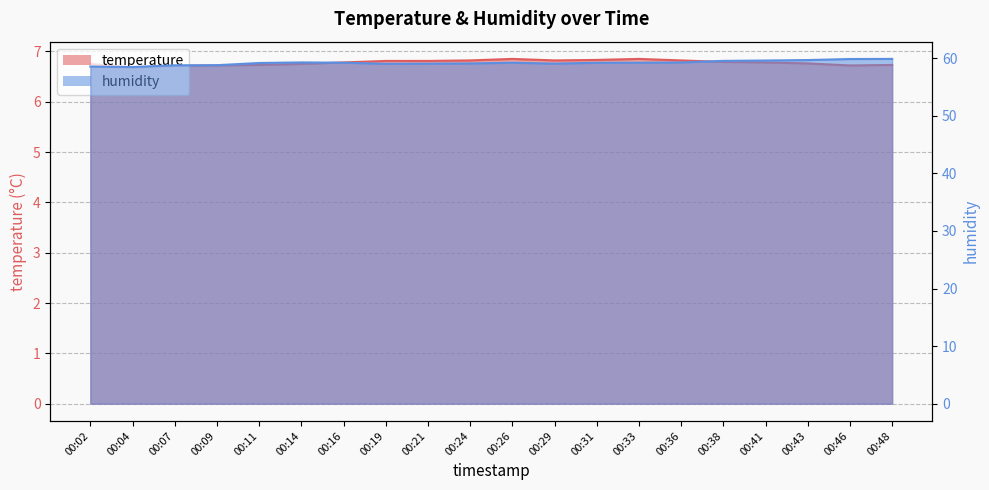

What is the average value of the humidity series?

59.2